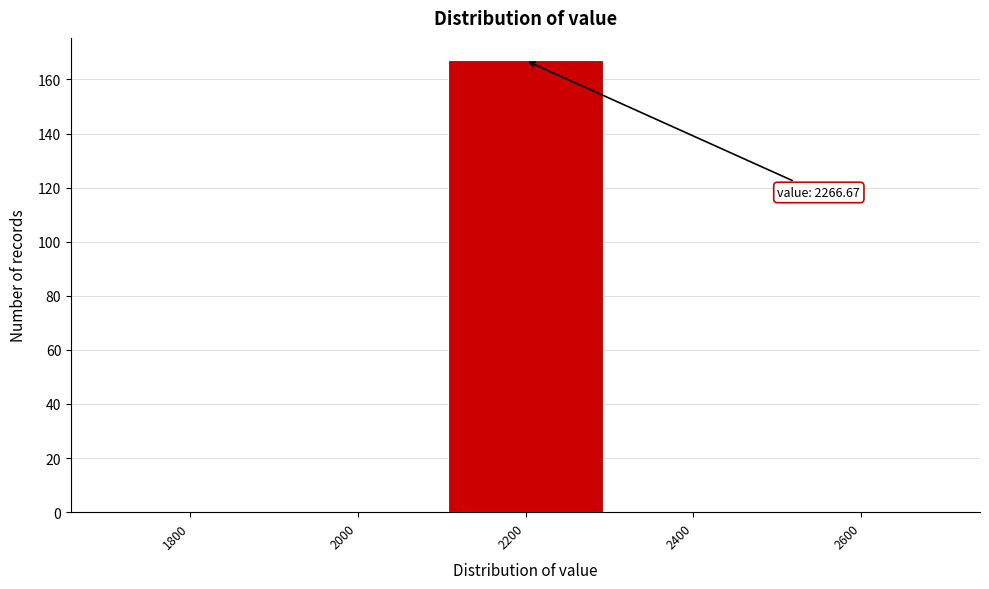

Reading right to left, what are all the values shown in this chart?

2600=0	2400=0	2200=167	2000=0	1800=0